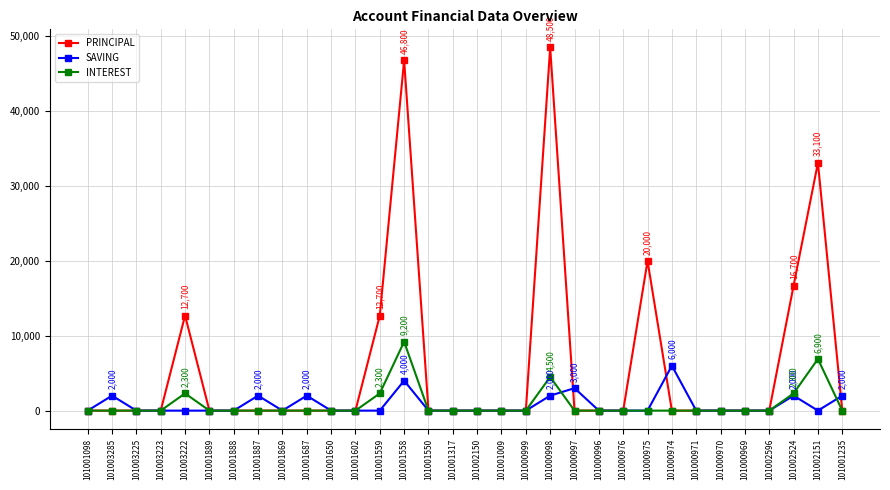

Which series changed the most between 101001550 and 101000997?

SAVING